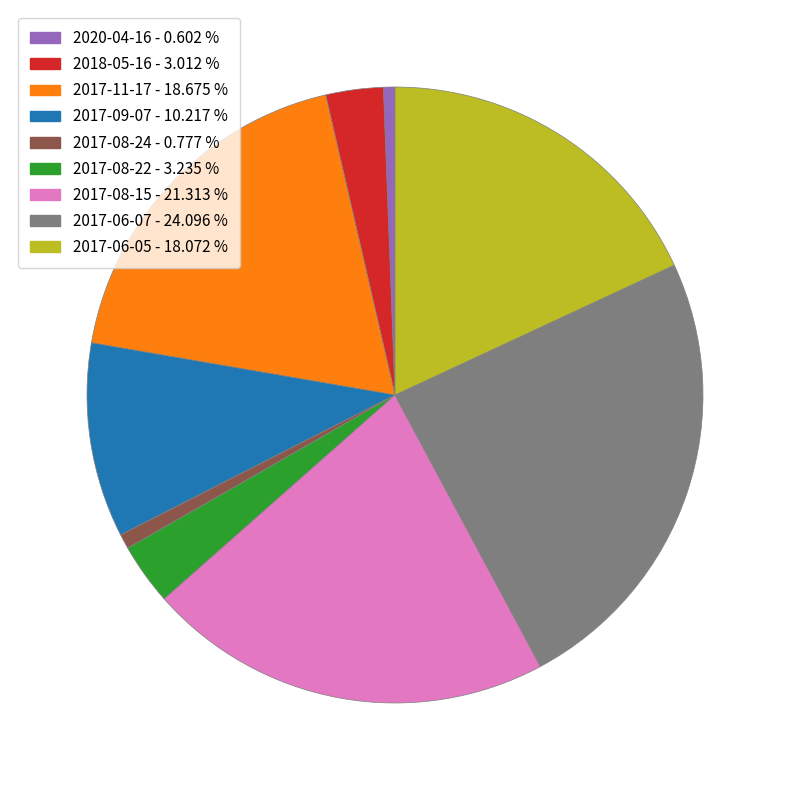

Approximately how many times larger is the value at 2018-05-16 - 3.012 % compared to 2017-09-07 - 10.217 %?

0.3